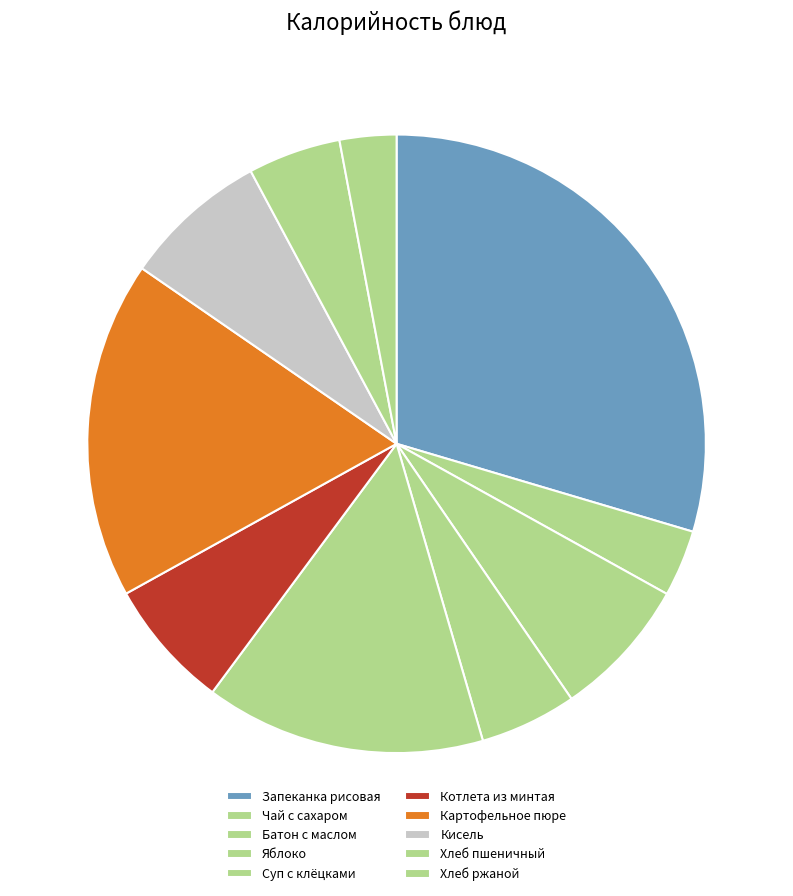

To the nearest percent, what is the difference between the largest and smallest slice percentages?

27%